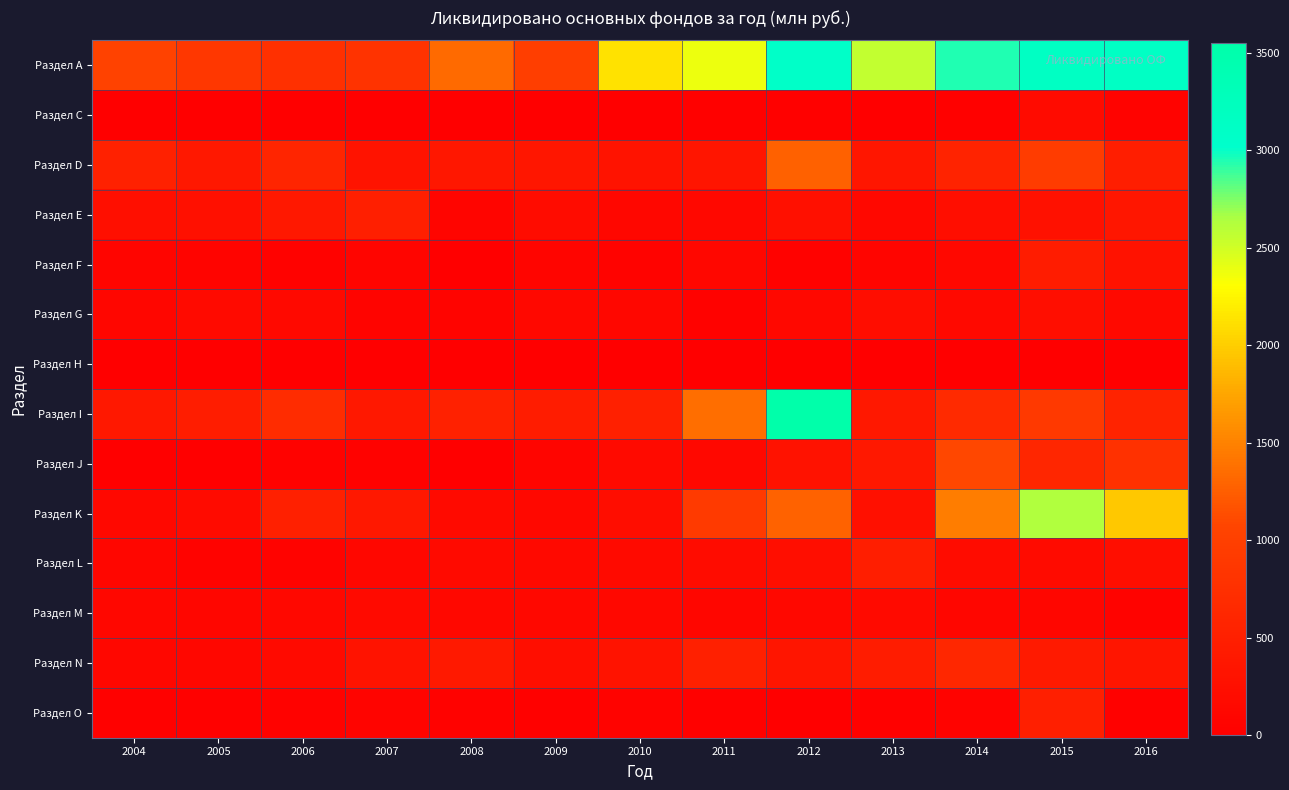

Reading right to left, transcribe all the data shown in this chart.

Раздел А: 2016=3129	2015=3140	2014=2945	2013=2559	2012=3069	2011=2378	2010=2131	2009=979	2008=1336	2007=806	2006=776	2005=869	2004=1043
Раздел С: 2016=67	2015=183	2014=31	2013=25	2012=28	2011=33	2010=6	2009=22	2008=2	2007=7	2006=19	2005=1	2004=0
Раздел D: 2016=482	2015=956	2014=565	2013=349	2012=1262	2011=335	2010=314	2009=357	2008=363	2007=314	2006=586	2005=384	2004=532
Раздел Е: 2016=347	2015=288	2014=222	2013=143	2012=262	2011=133	2010=112	2009=200	2008=86	2007=491	2006=384	2005=274	2004=247
Раздел F: 2016=297	2015=453	2014=136	2013=93	2012=48	2011=119	2010=69	2009=92	2008=27	2007=91	2006=50	2005=79	2004=97
Раздел G: 2016=160	2015=232	2014=157	2013=215	2012=137	2011=47	2010=113	2009=125	2008=82	2007=76	2006=161	2005=176	2004=109
Раздел Н: 2016=17	2015=15	2014=6	2013=15	2012=23	2011=7	2010=10	2009=5	2008=12	2007=8	2006=7	2005=11	2004=16
Раздел I: 2016=565	2015=914	2014=677	2013=398	2012=3549	2011=1370	2010=521	2009=445	2008=536	2007=382	2006=707	2005=458	2004=386
Раздел J: 2016=780	2015=598	2014=1084	2013=401	2012=304	2011=140	2010=175	2009=87	2008=14	2007=45	2006=50	2005=20	2004=25
Раздел K: 2016=1968	2015=2631	2014=1468	2013=252	2012=1276	2011=927	2010=209	2009=142	2008=173	2007=392	2006=509	2005=193	2004=128
Раздел L: 2016=231	2015=191	2014=200	2013=485	2012=235	2011=201	2010=168	2009=163	2008=175	2007=116	2006=59	2005=69	2004=101
Раздел M: 2016=67	2015=102	2014=105	2013=170	2012=150	2011=107	2010=127	2009=142	2008=147	2007=169	2006=148	2005=101	2004=120
Раздел N: 2016=346	2015=424	2014=628	2013=453	2012=339	2011=516	2010=306	2009=234	2008=414	2007=308	2006=175	2005=111	2004=115
Раздел O: 2016=37	2015=489	2014=58	2013=36	2012=24	2011=33	2010=60	2009=29	2008=45	2007=70	2006=43	2005=32	2004=40